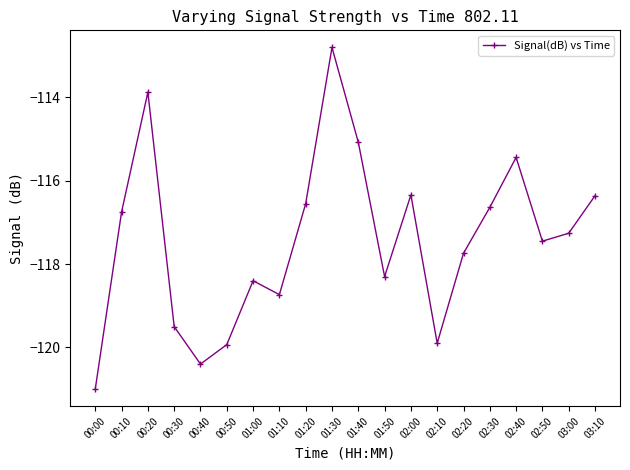

True or false: the data shows -188.9 at 00:10.

False